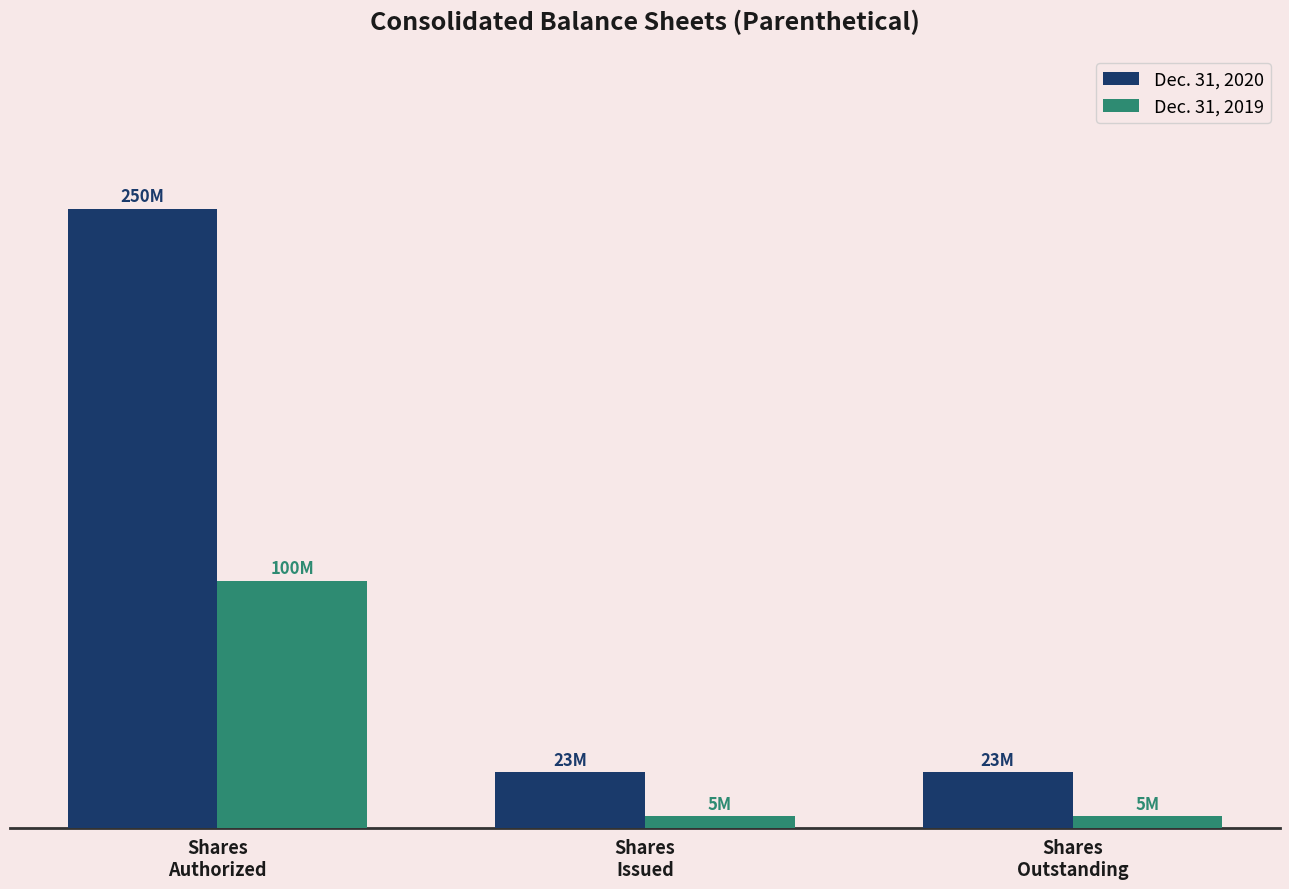

Reading right to left, extract all data points from this chart.

Dec. 31, 2020: 22592500	22592500	250000000
Dec. 31, 2019: 4826565	4826565	100000000